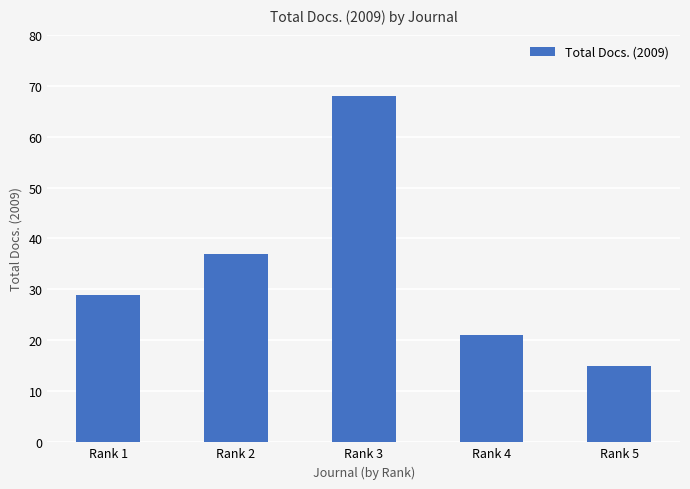

What is the value of the 3rd bar from the left?

68